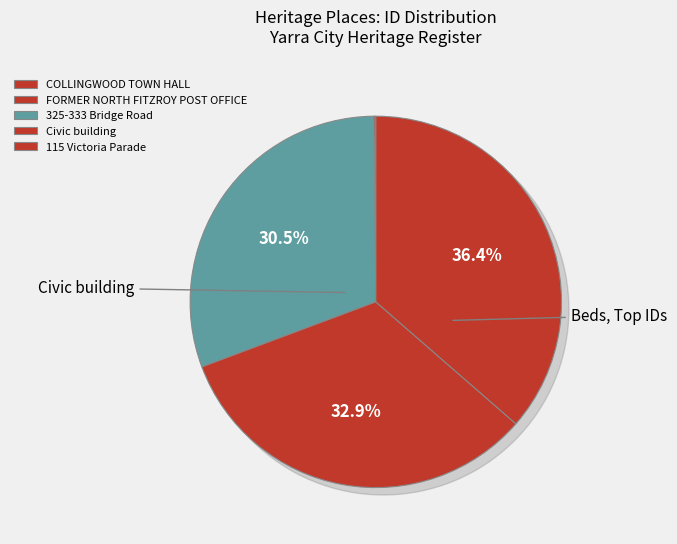

How many slices are in this pie chart?

5